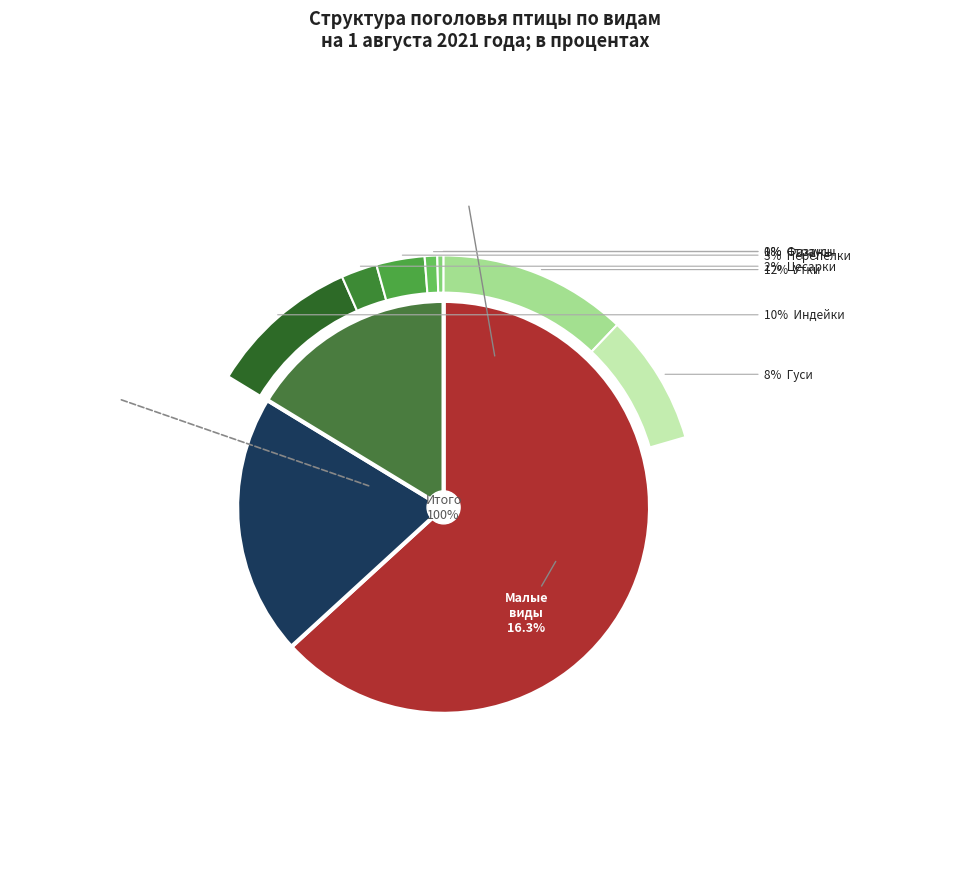

To the nearest percent, what is the average slice percentage?

12%